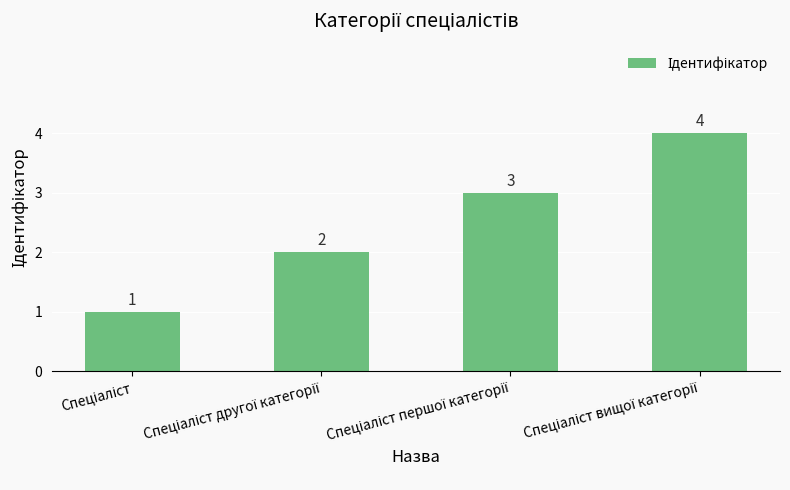

What is the sum of all values?

10